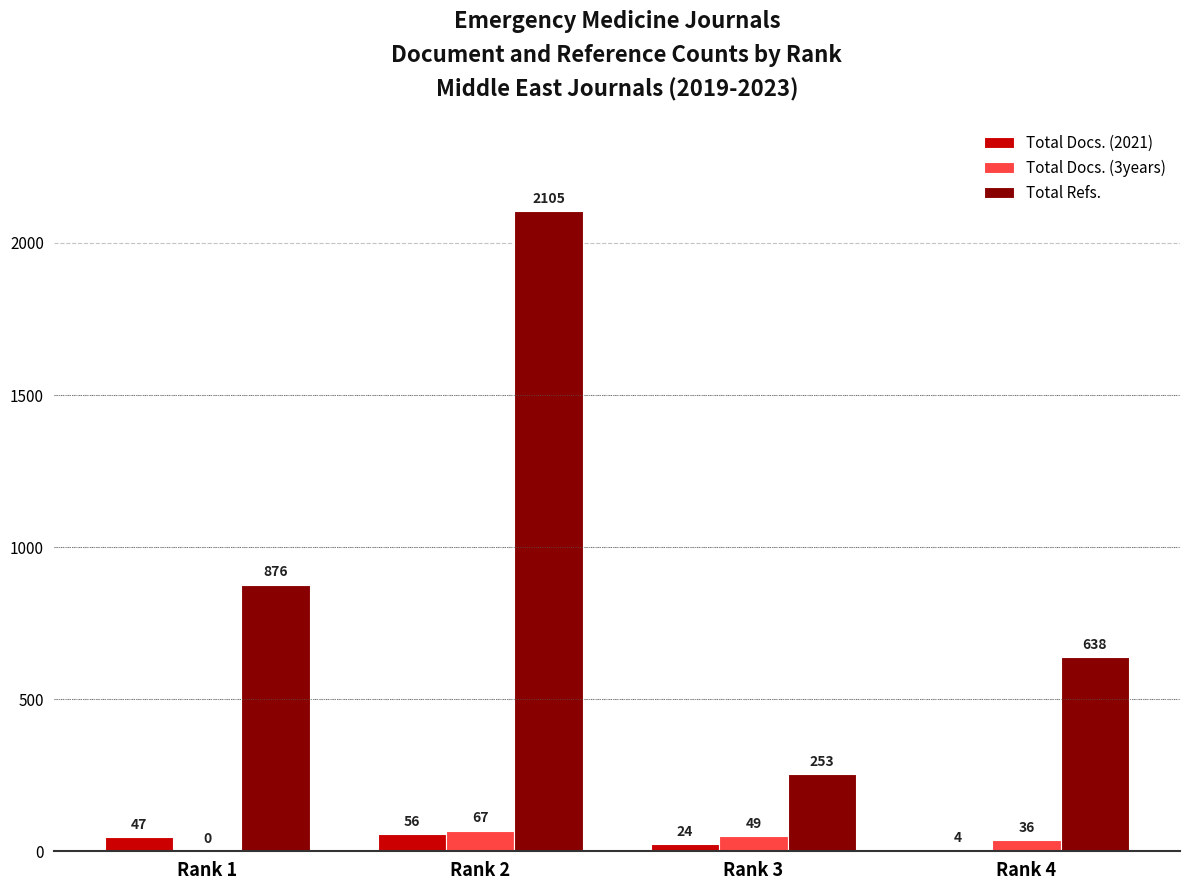

What is the greatest value displayed?

2105